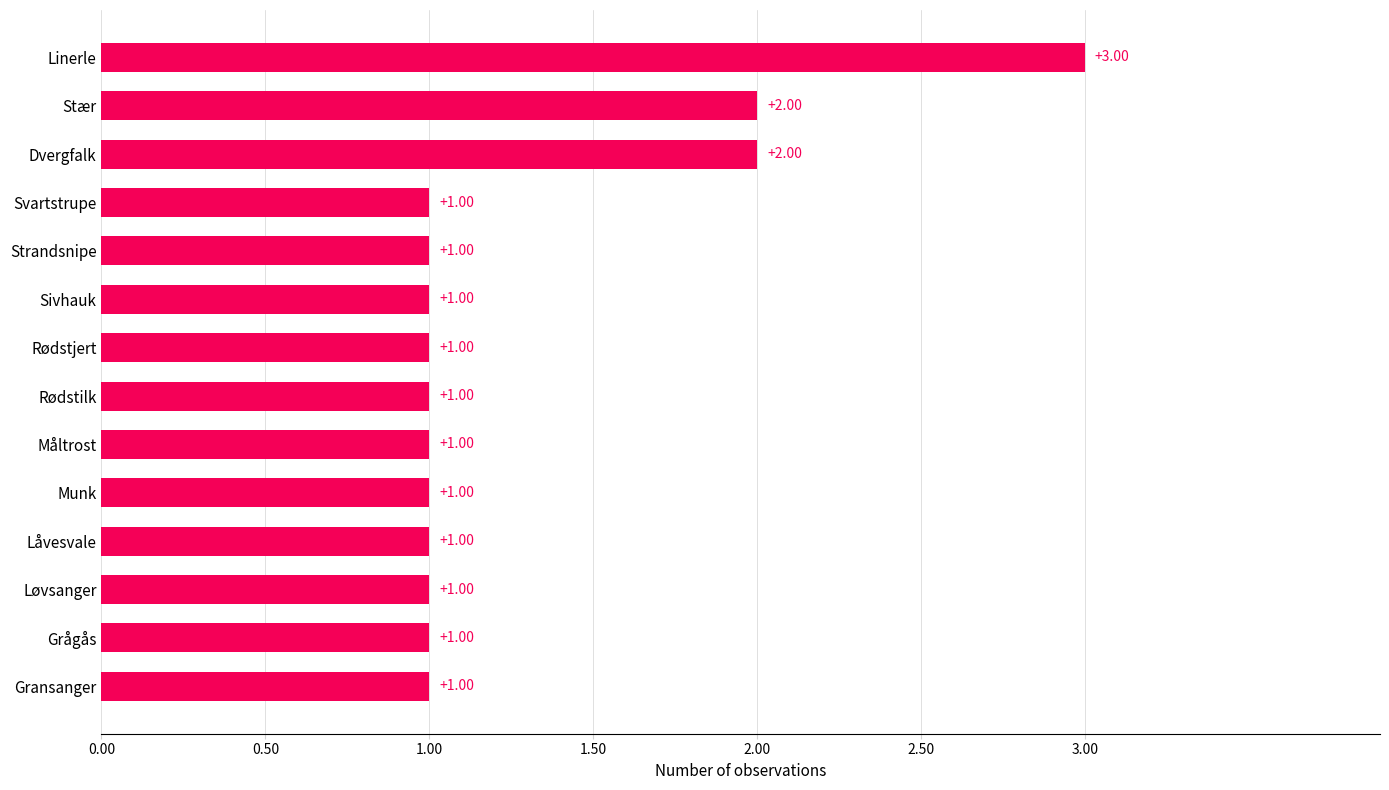

True or false: the data shows 3 at Linerle.

True